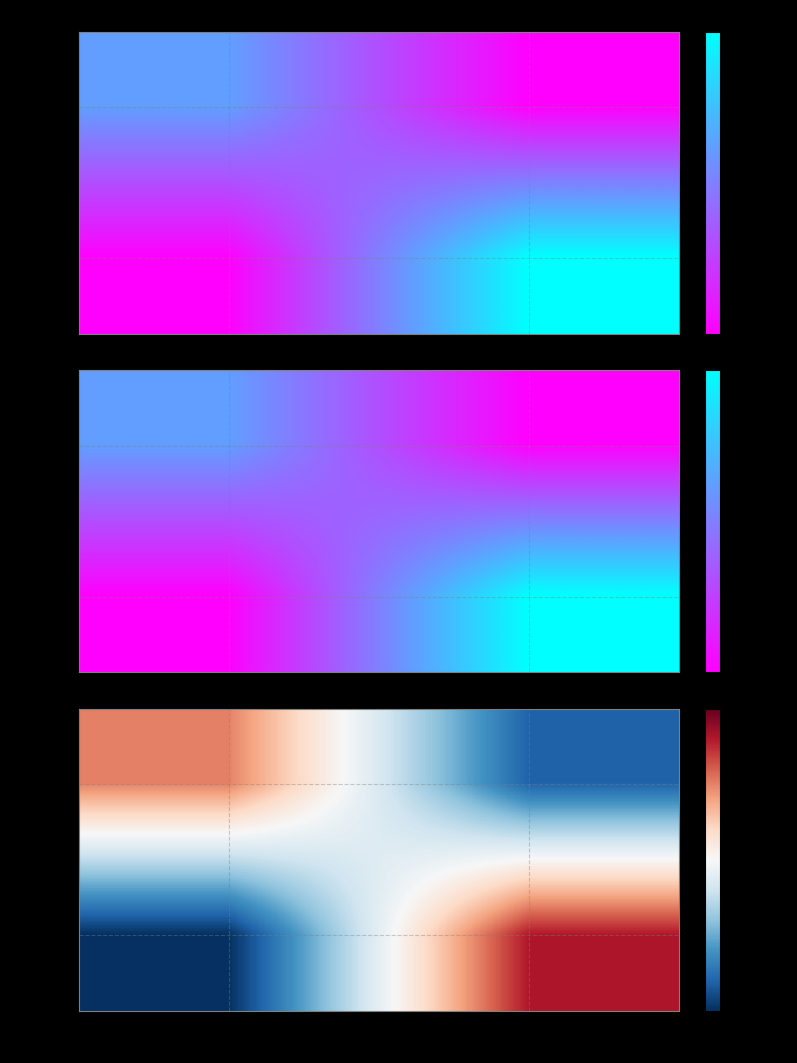

How many values in Rank 2 are below zero?

1